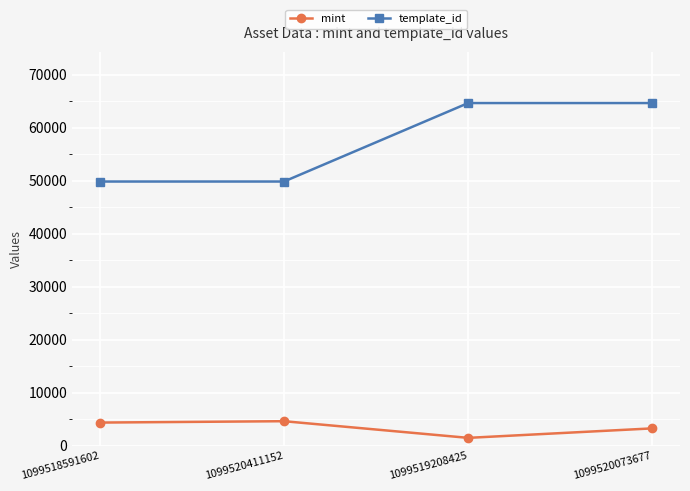

Which series has the widest spread of values?

template_id